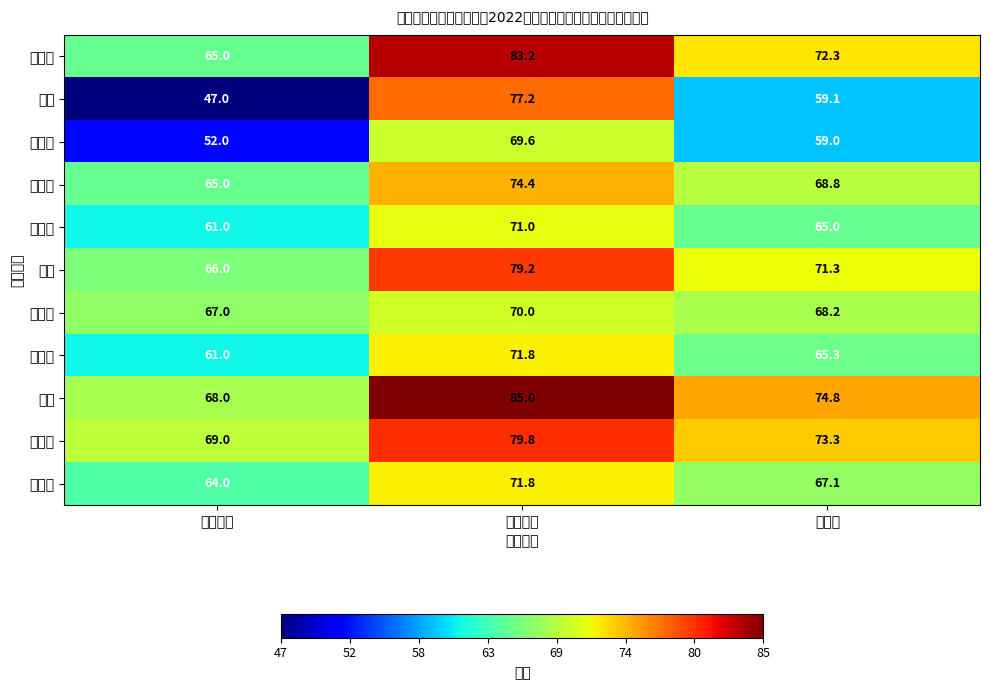

Reading left to right, transcribe all the data shown in this chart.

杨兴科: 笔试成绩=65.0	面试成绩=83.2	总成绩=72.3
马帅: 笔试成绩=47.0	面试成绩=77.2	总成绩=59.1
张学秀: 笔试成绩=52.0	面试成绩=69.6	总成绩=59.0
马晓燕: 笔试成绩=65.0	面试成绩=74.4	总成绩=68.8
李迪佳: 笔试成绩=61.0	面试成绩=71.0	总成绩=65.0
徐江: 笔试成绩=66.0	面试成绩=79.2	总成绩=71.3
刘凯旋: 笔试成绩=67.0	面试成绩=70.0	总成绩=68.2
肖健峰: 笔试成绩=61.0	面试成绩=71.8	总成绩=65.3
秦云: 笔试成绩=68.0	面试成绩=85.0	总成绩=74.8
吴芳莹: 笔试成绩=69.0	面试成绩=79.8	总成绩=73.3
李德荫: 笔试成绩=64.0	面试成绩=71.8	总成绩=67.1